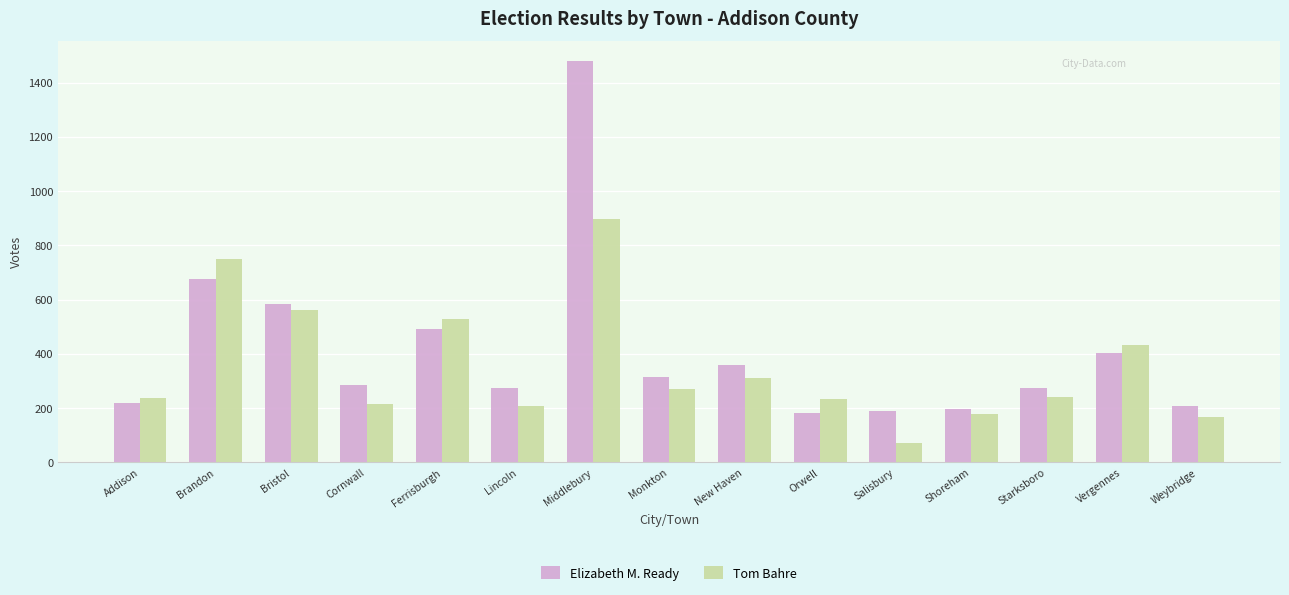

Which category has the highest value across all series?

Middlebury